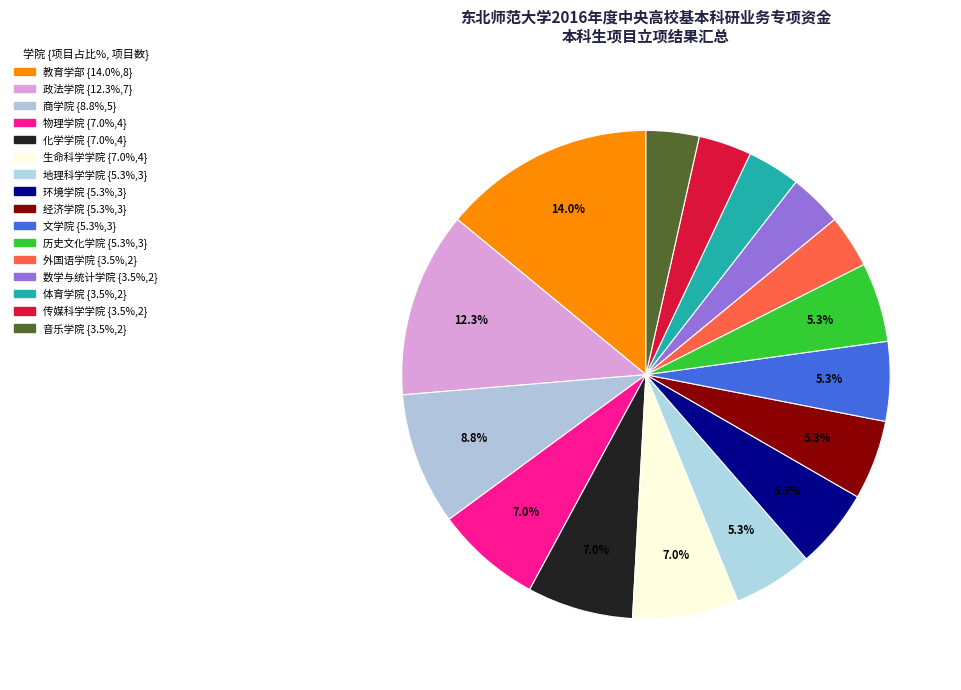

Which slice is the smallest?

外国语学院